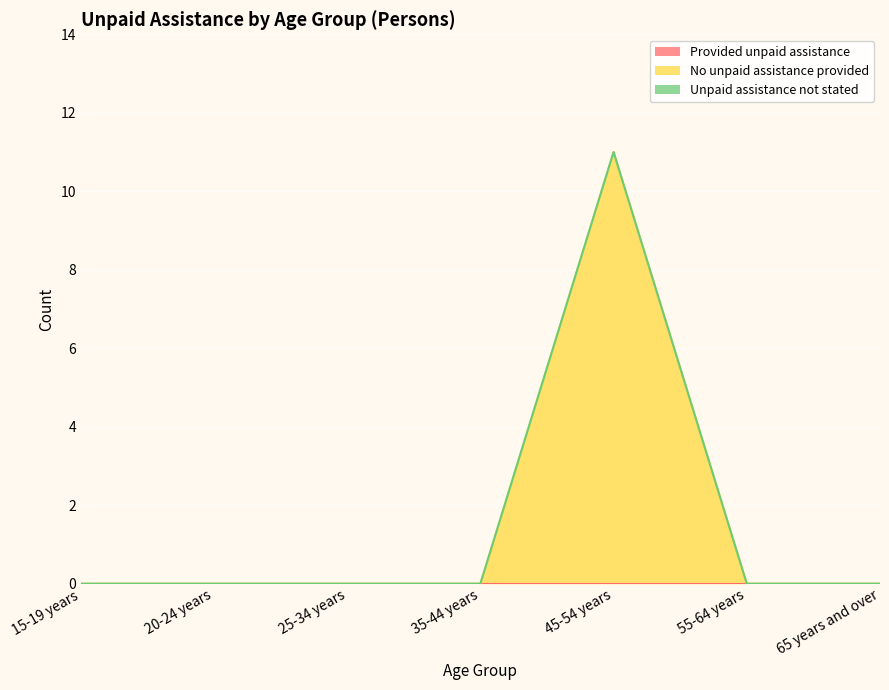

What is the label of the 5th point from the left?

45-54 years